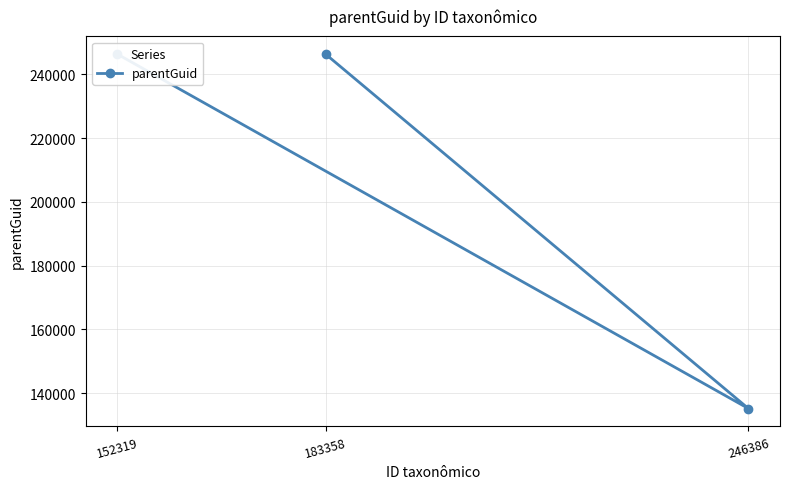

What is the ratio of the value at 152319 to the value at 246386?

1.8